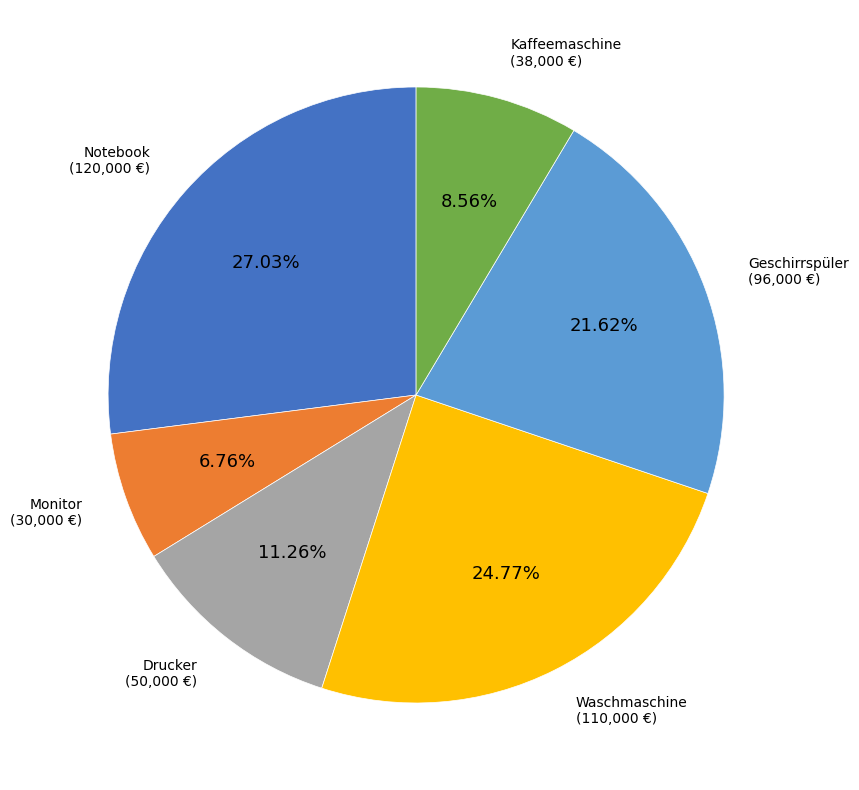

Which category has the smallest portion of the pie?

Monitor